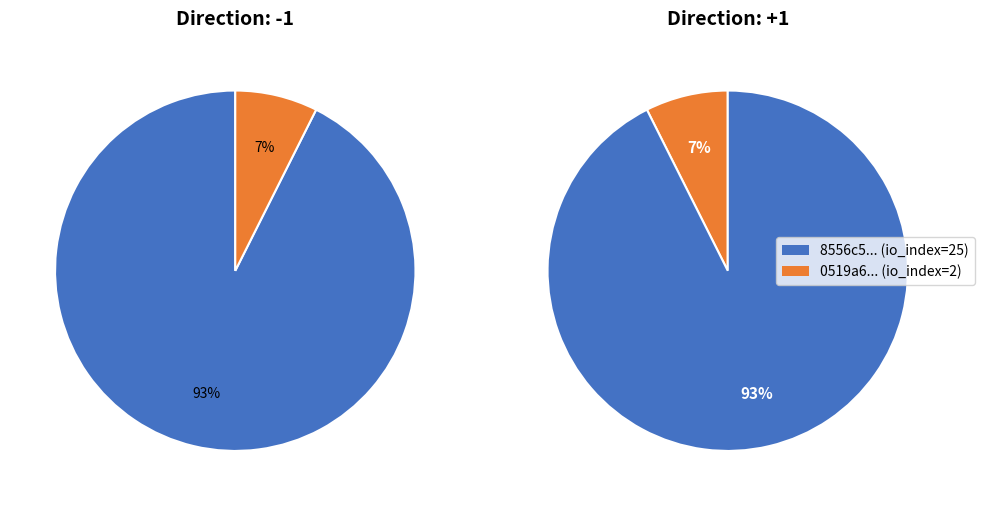

Is it true that 1 is 1% of the pie?

False